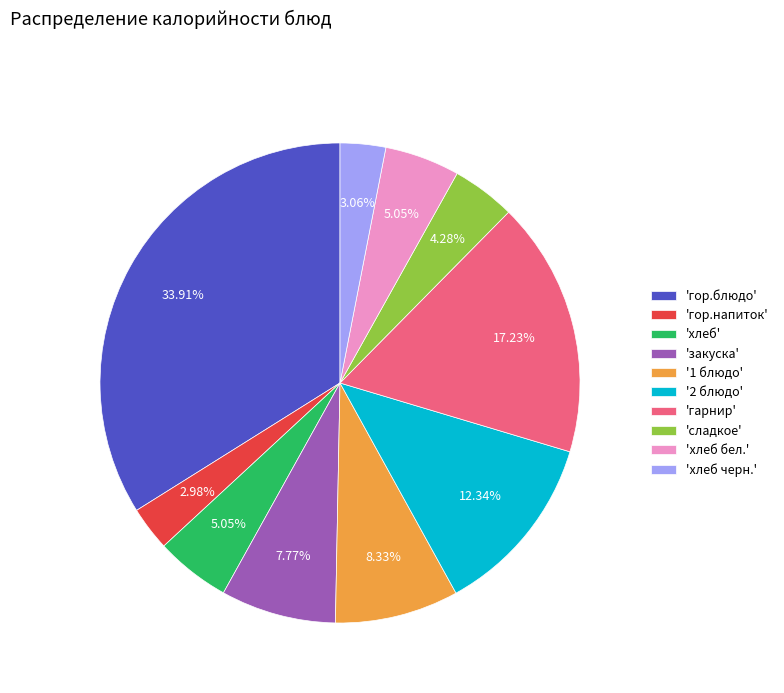

How many slices are in this pie chart?

10